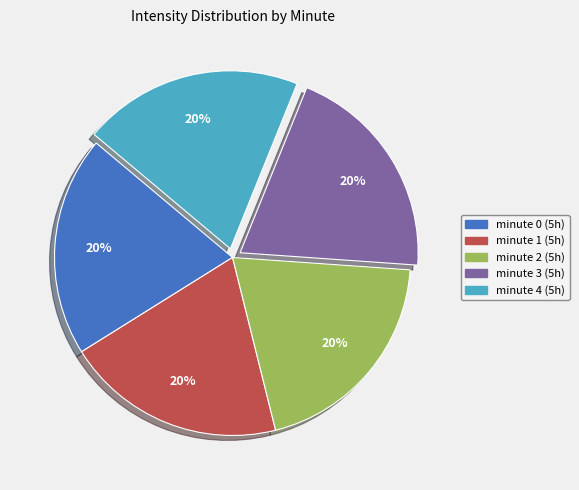

Do minute 2 (5h) and minute 3 (5h) together represent more than half of the pie?

No